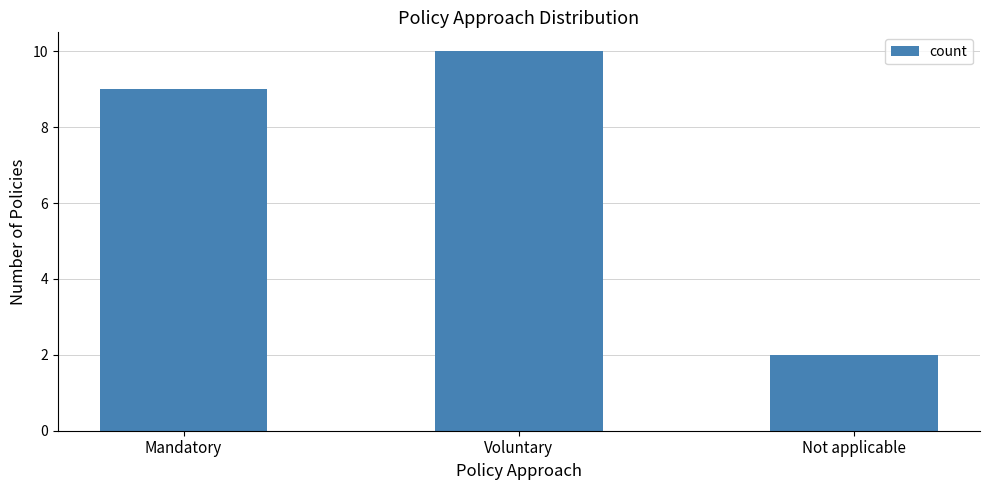

How many values are below 9?

1